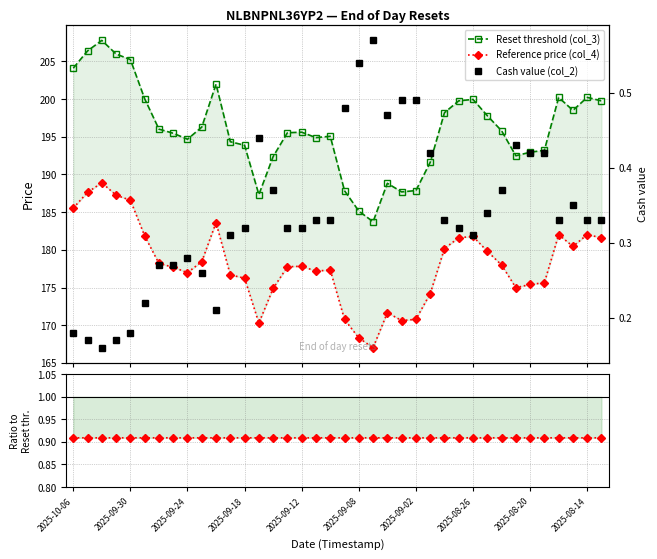

Where does the Reference price (col_4) series first go above 177?

2025-10-06